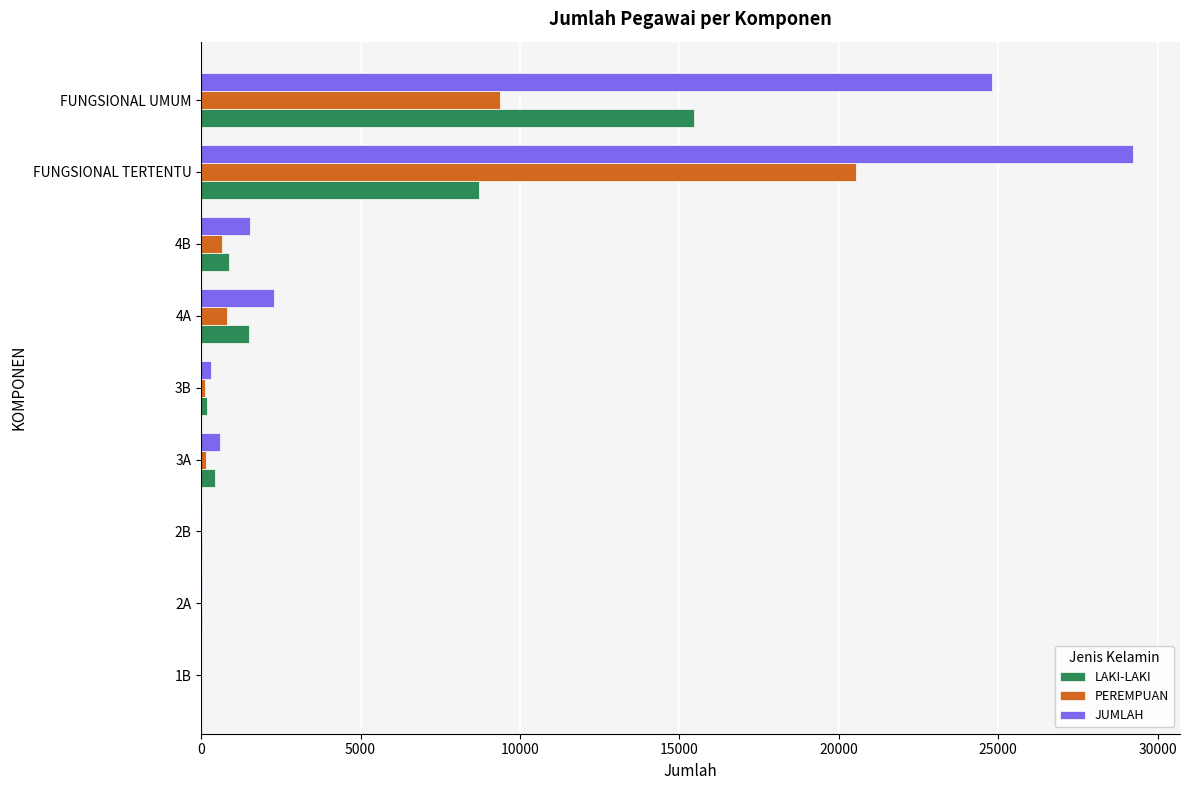

Where is PEREMPUAN nearest to the value 10265?

FUNGSIONAL UMUM